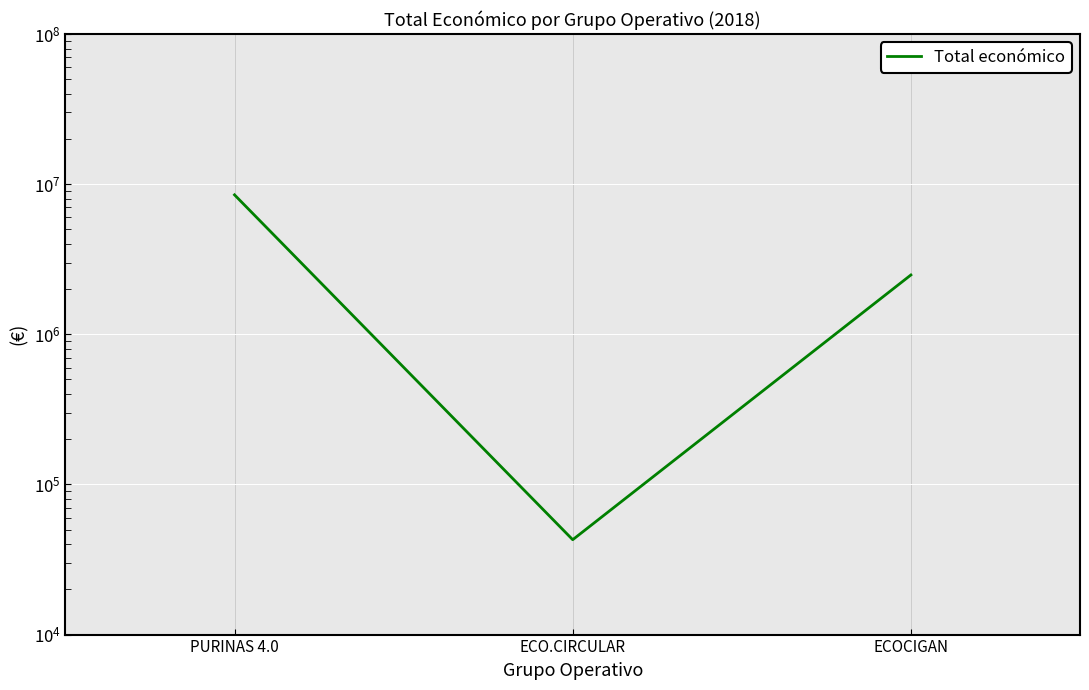

Is it true that the value at ECO.CIRCULAR is 24303?

False